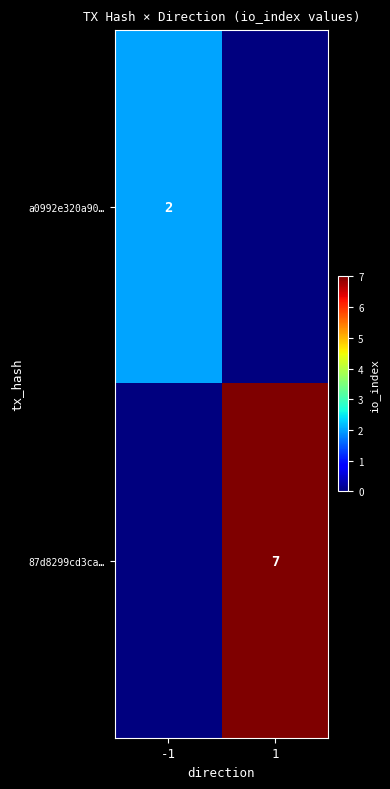

True or false: a0992e320a90… has a value of 2 at -1.

True